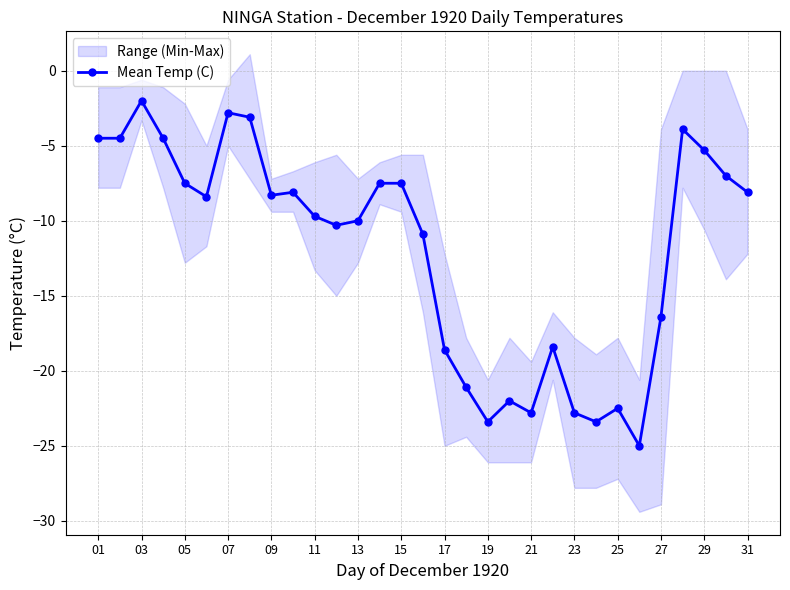

What is the highest value of the Mean Temp (C) series?

-2.0